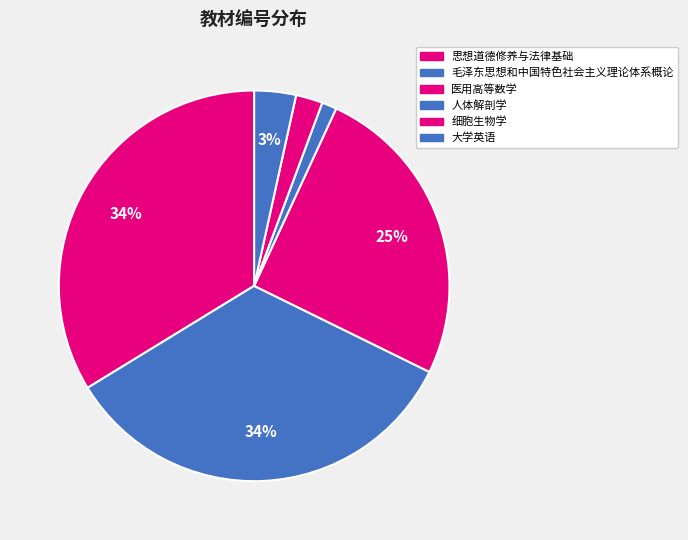

What is the change in value from 思想道德修养与法律基础 to 细胞生物学?

-266